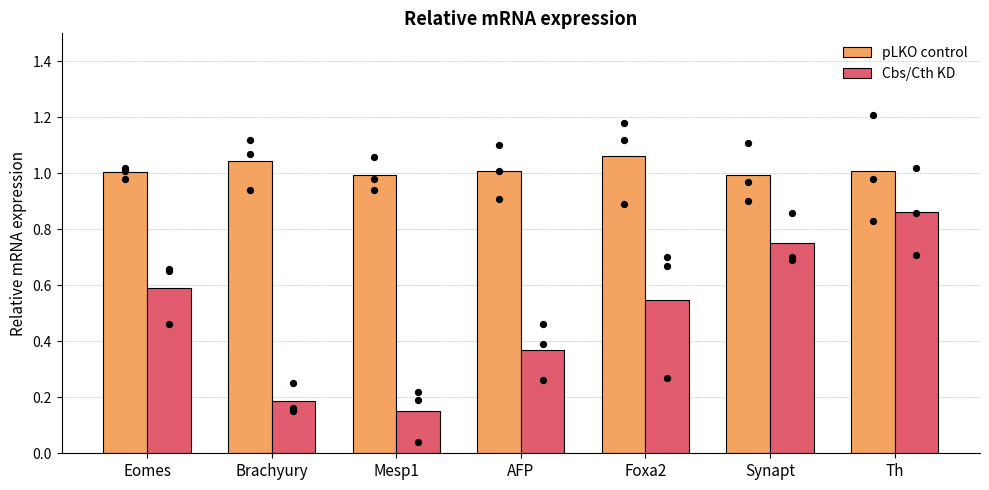

Which series reaches the minimum Y coordinate?

Cbs/Cth KD